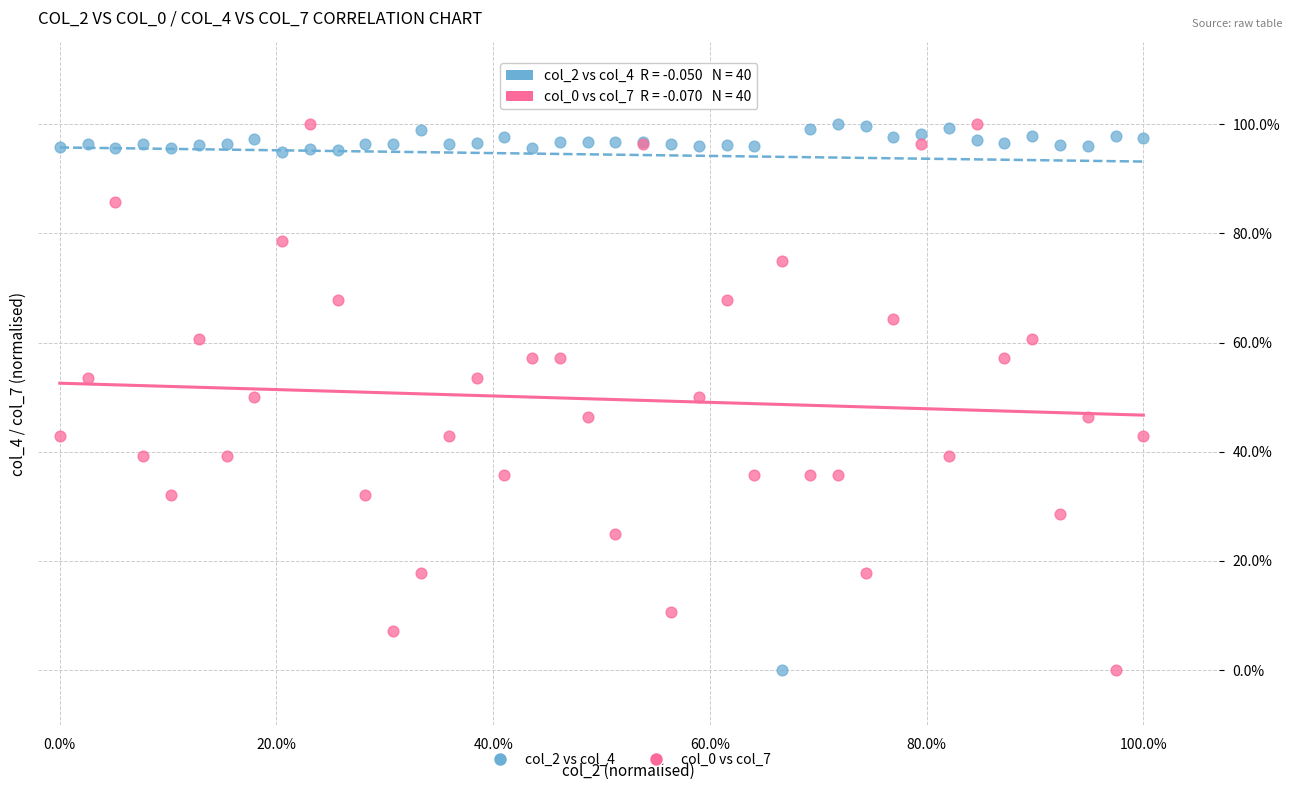

What are all the series names shown in the legend?

col_2 vs col_4, col_0 vs col_7